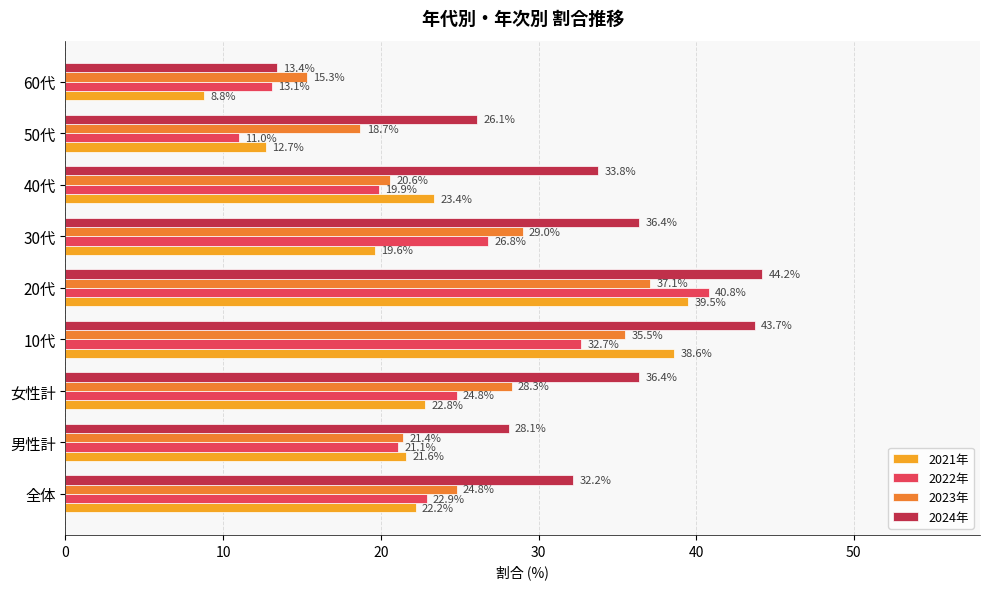

The value of 2021年 at 30代 is 33.7. True or false?

False